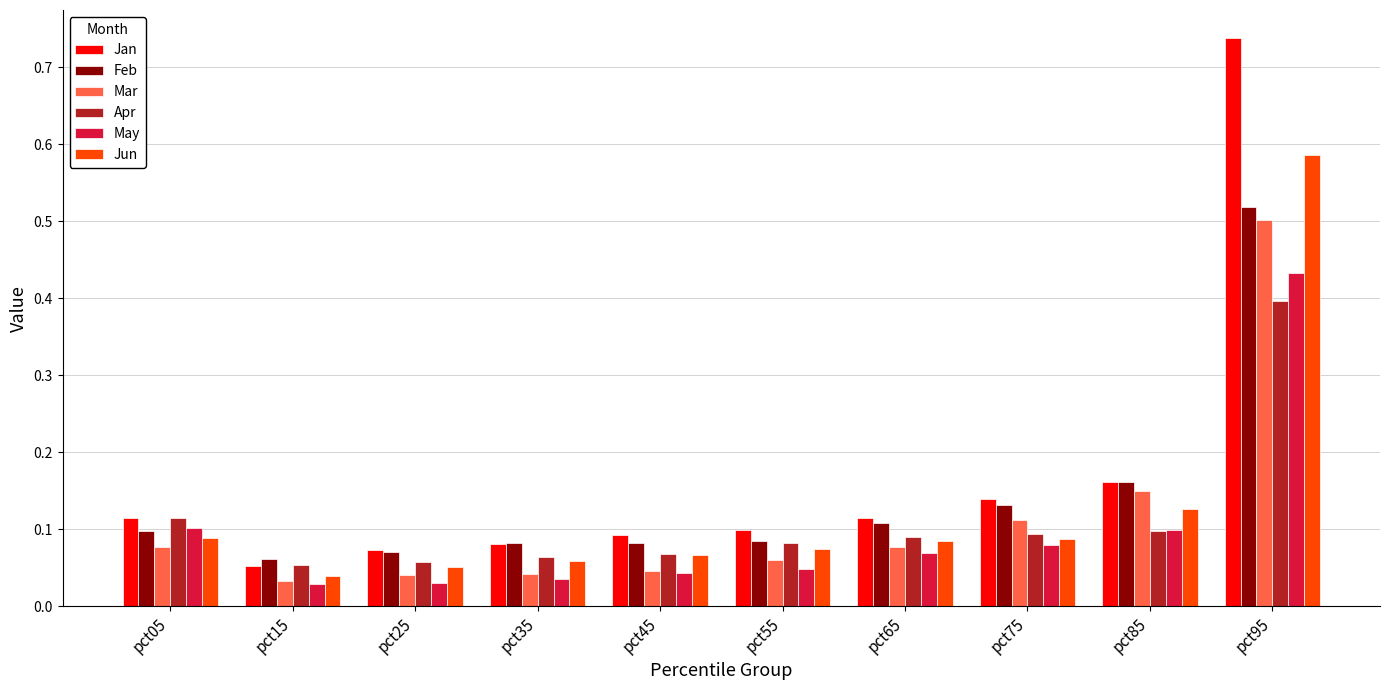

Which series has the largest range (max minus min)?

Jan